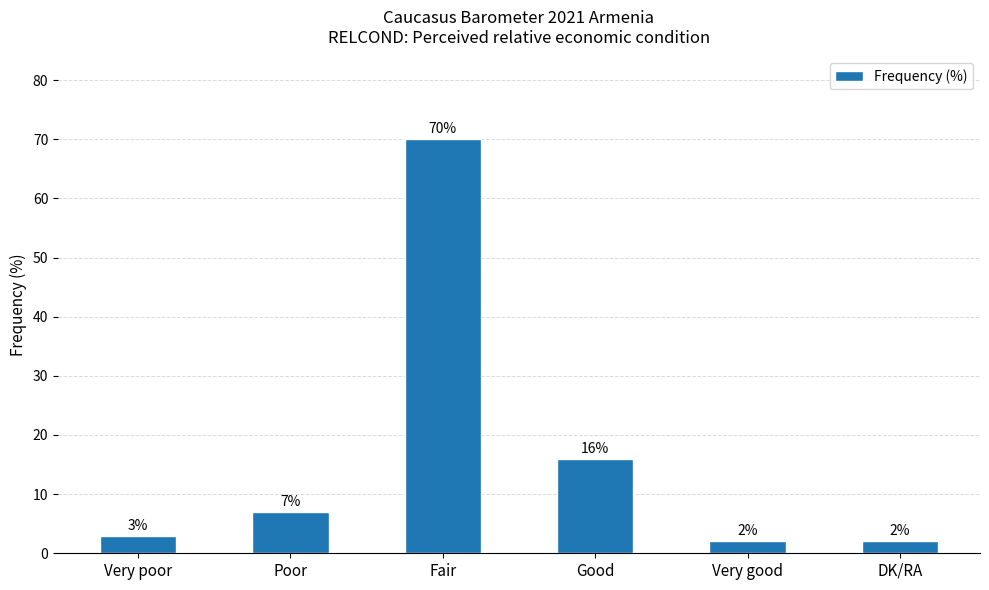

At which label is the value closest to 36?

Good